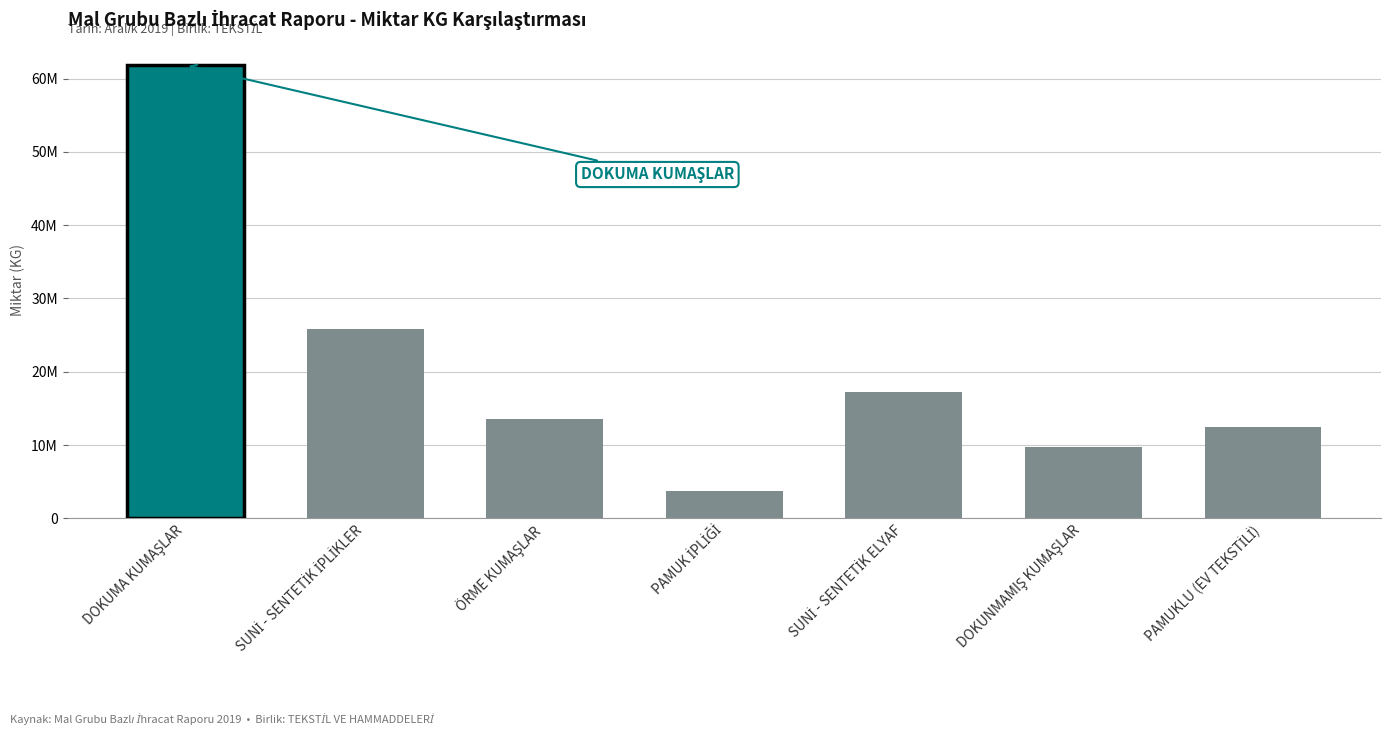

Reading right to left, extract all data points from this chart.

PAMUKLU (EV TEKSTİLİ)=12511109.0	DOKUNMAMIŞ KUMAŞLAR=9680806.0	SUNİ - SENTETİK ELYAF=17195262.1	PAMUK İPLİĞİ=3719591.2	ÖRME KUMAŞLAR=13497985.5	SUNİ - SENTETİK İPLİKLER=25868359.6	DOKUMA KUMAŞLAR=61816956.8